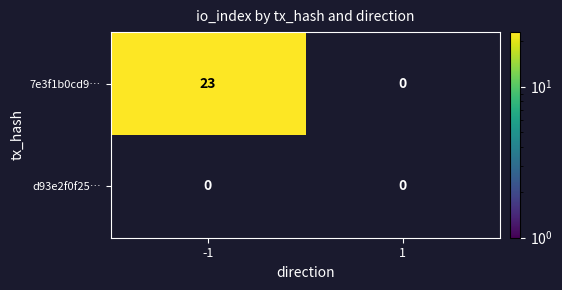

List the series in order of their overall mean, highest first.

7e3f1b0cd9…, d93e2f0f25…